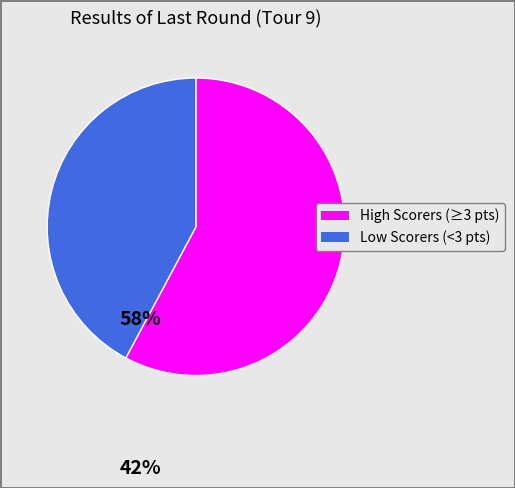

Does any single category account for the majority?

Yes